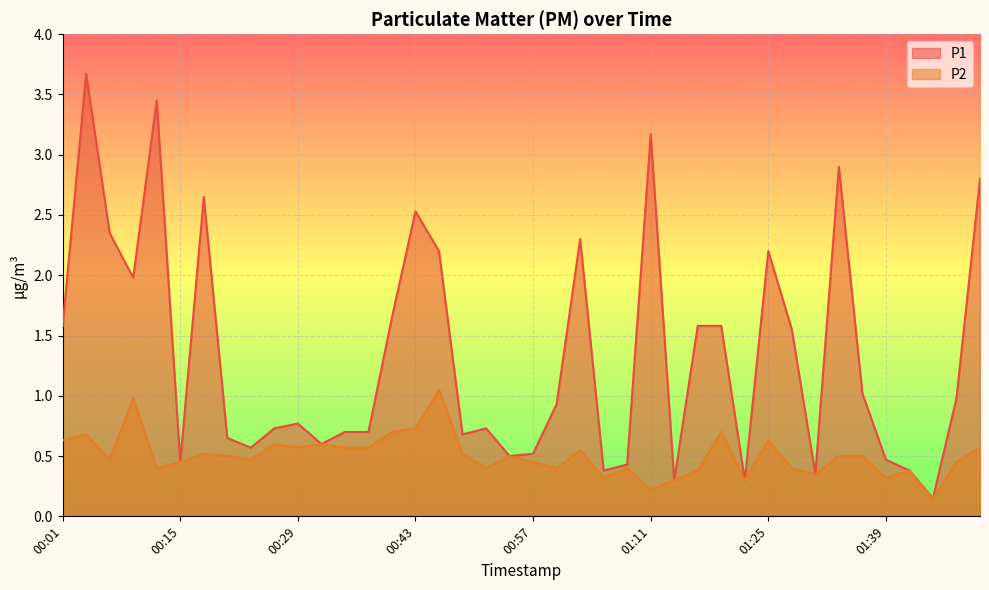

Which series has the largest total across all categories?

P1